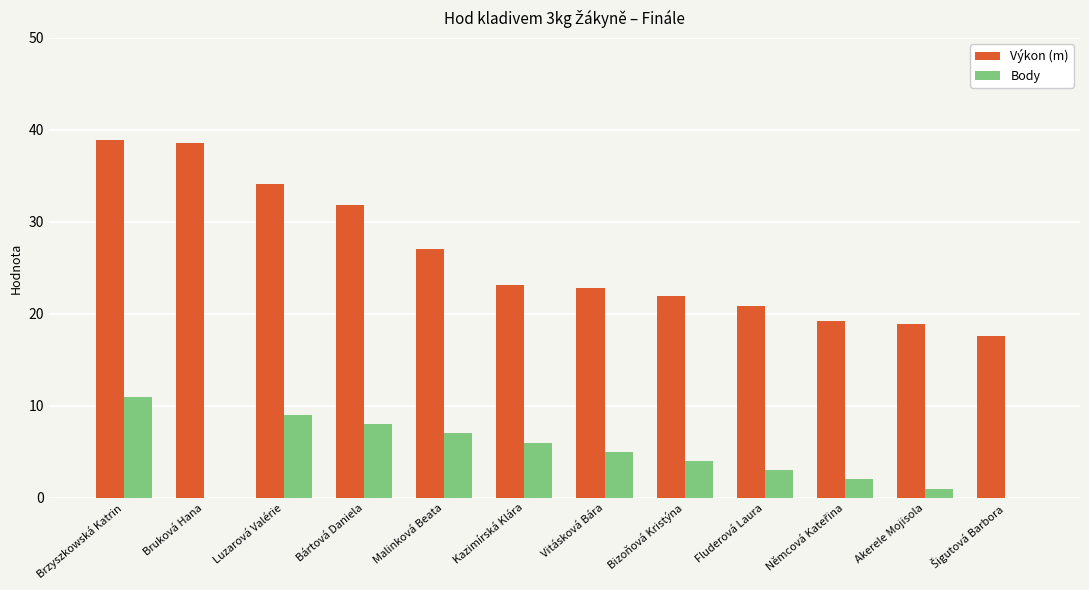

Are the bars horizontal?

No